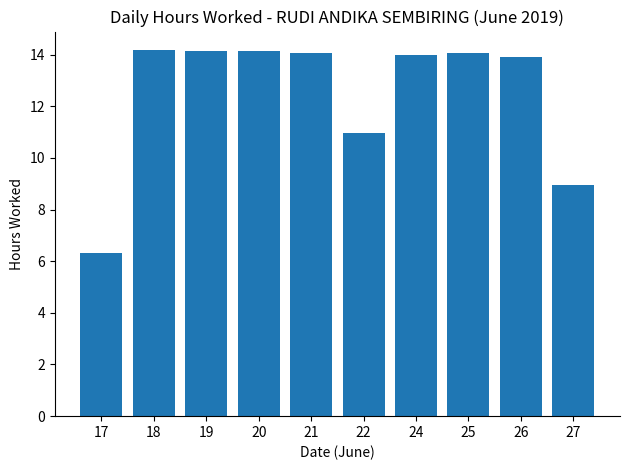

What is the ratio of the value at 20 to the value at 21?

1.0